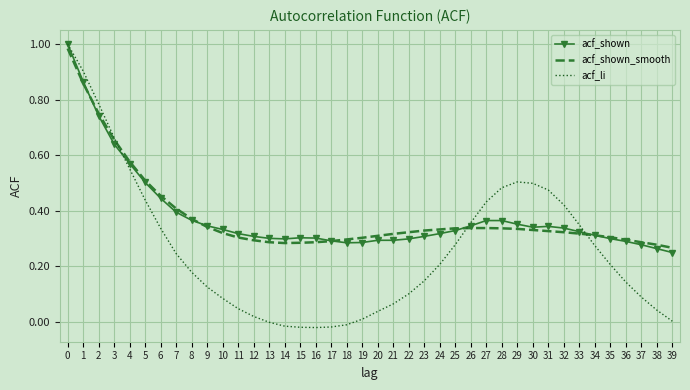

The acf_shown series shows 0.9 at 1. True or false?

True